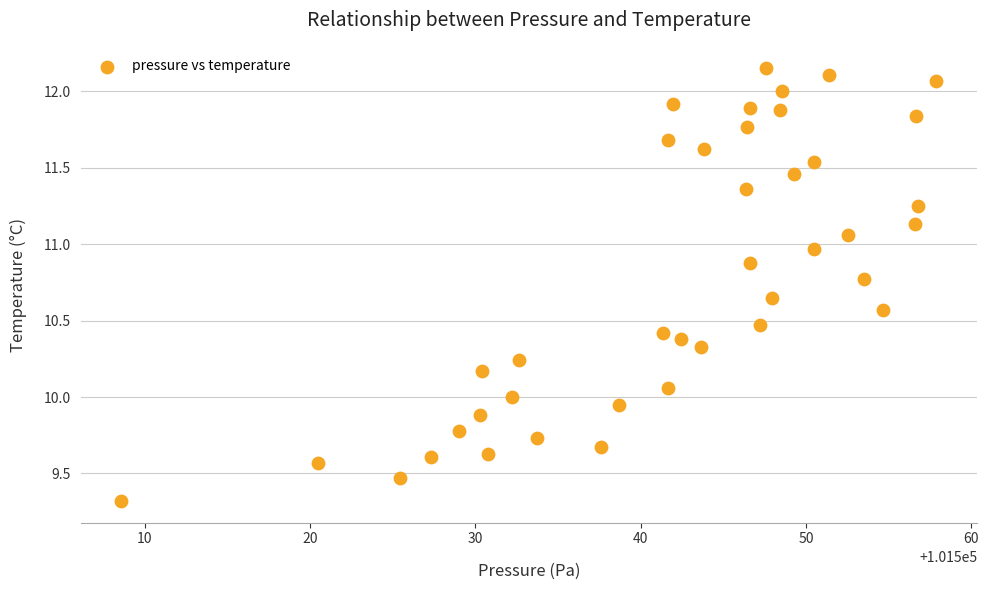

What is the range of X values (max minus min)?

49.3